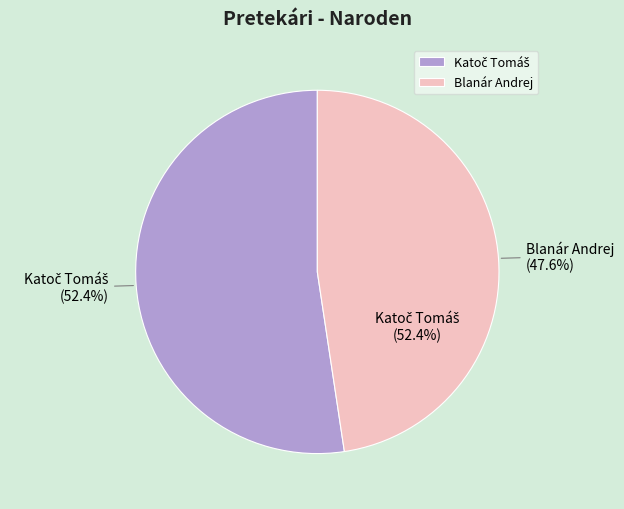

What percentage is NOT represented by Katoč Tomáš?

47.6%